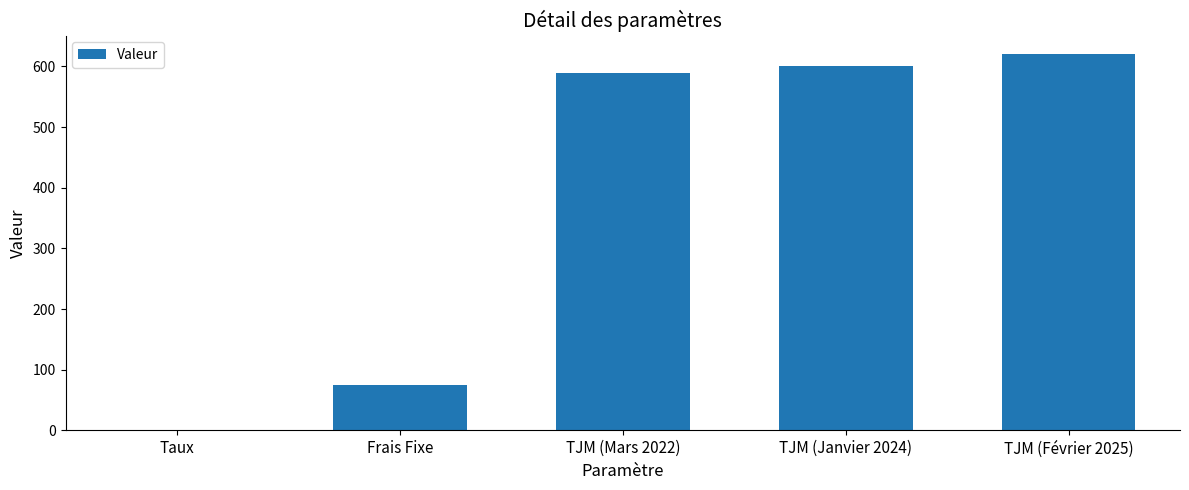

What is the greatest value displayed?

620.0